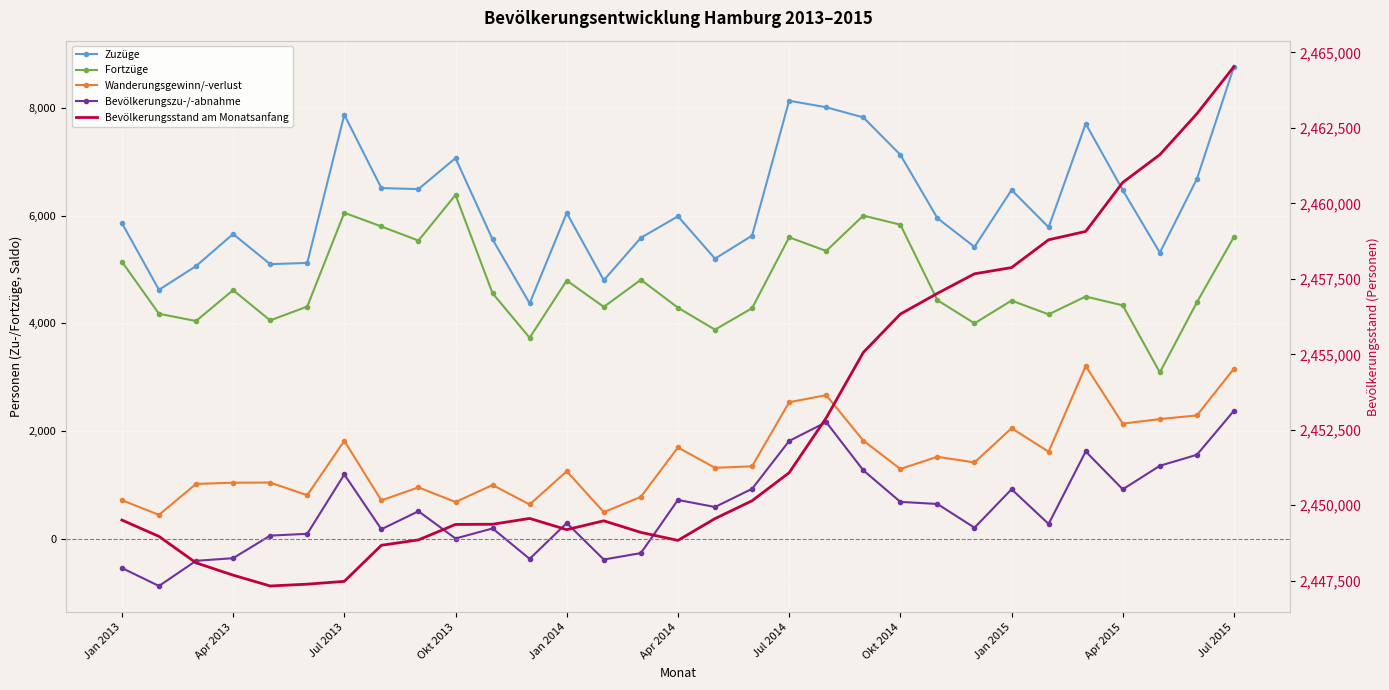

Which series has the widest spread of values?

Bevölkerungsstand am Monatsanfang